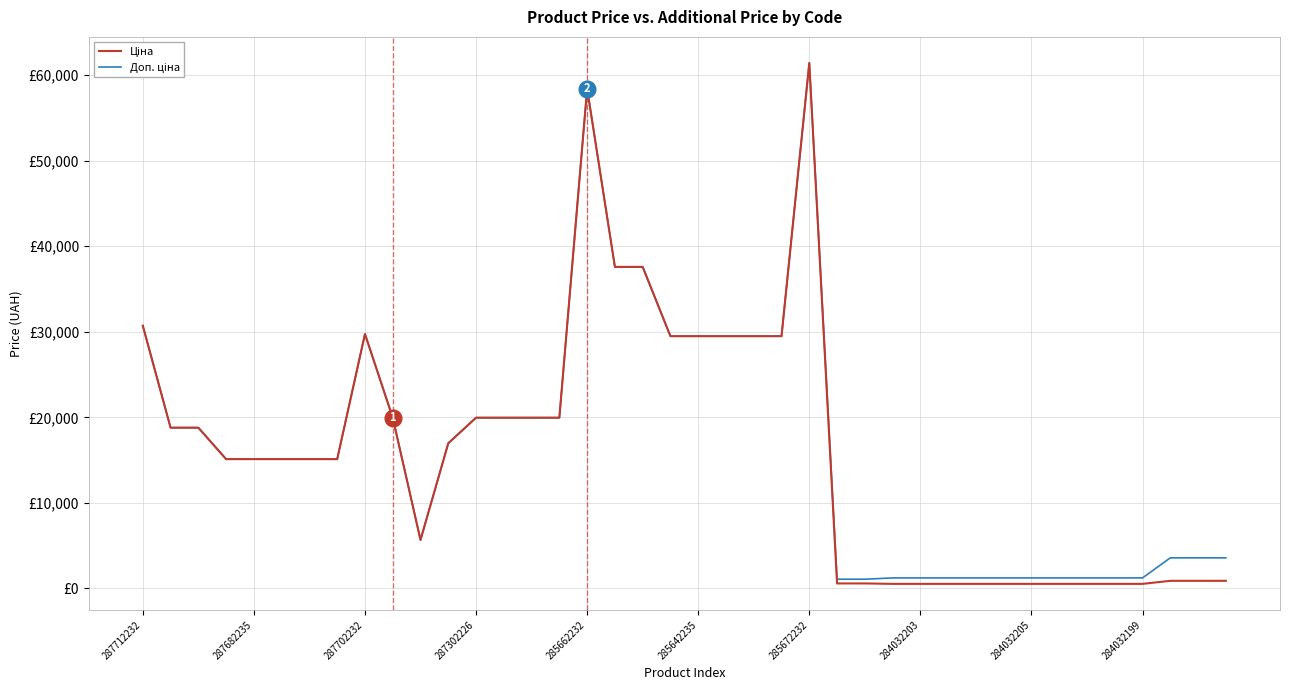

At which label is Ціна closest to 30986?

287712232